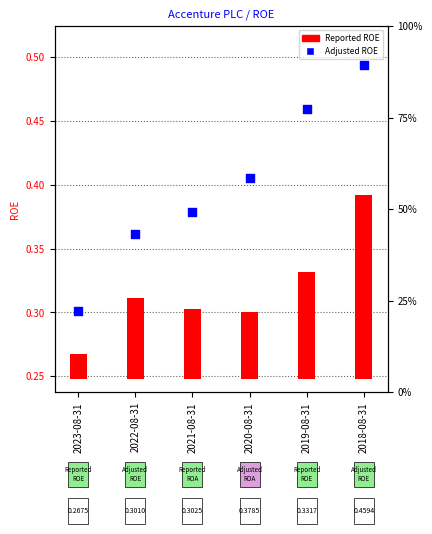

What are all the series names shown in the legend?

Reported ROE, Adjusted ROE